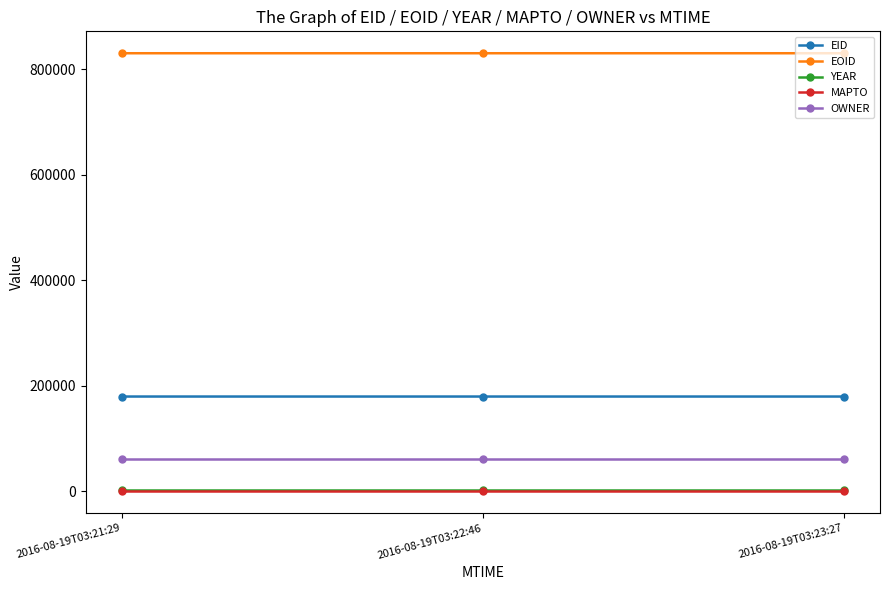

What is the total value across all series at 2016-08-19T03:21:29?

1073234